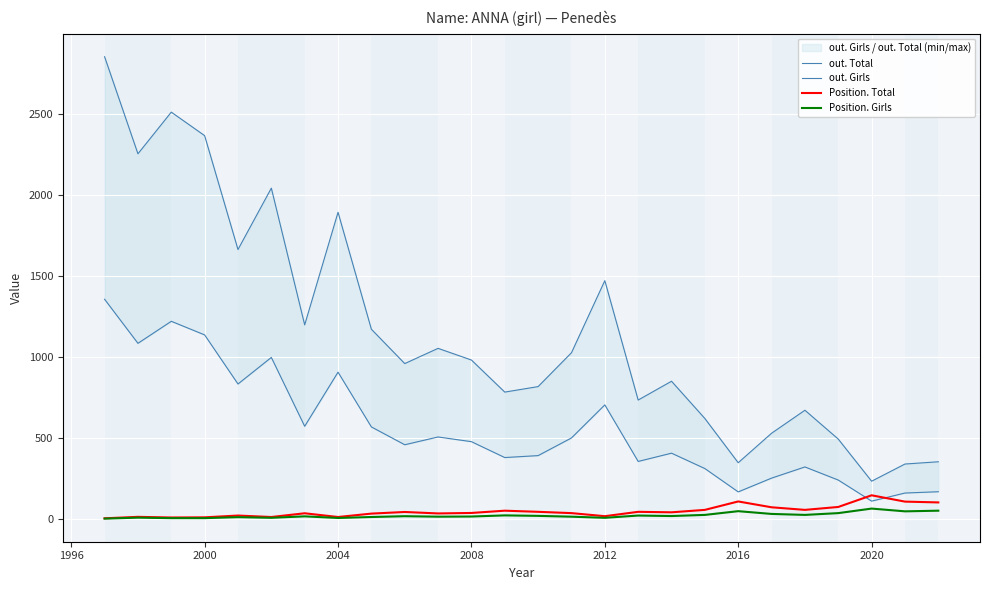

What is the difference between the second highest and second lowest values in the Position. Total series?

99